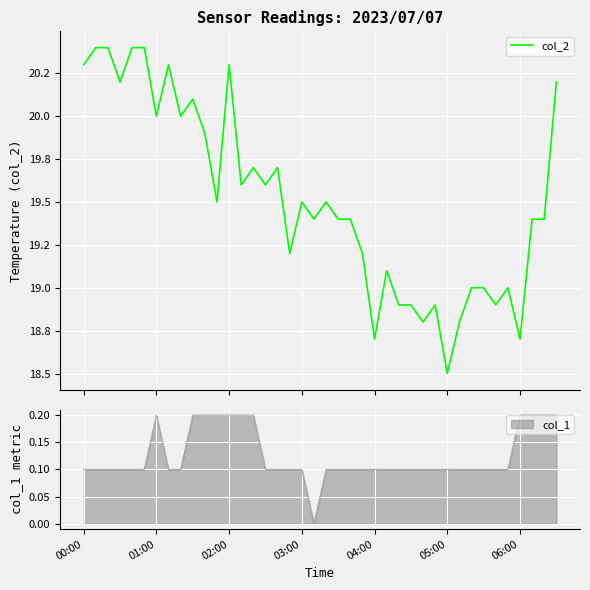

How many interior local peaks (higher than both neighbors) does the data have?

10